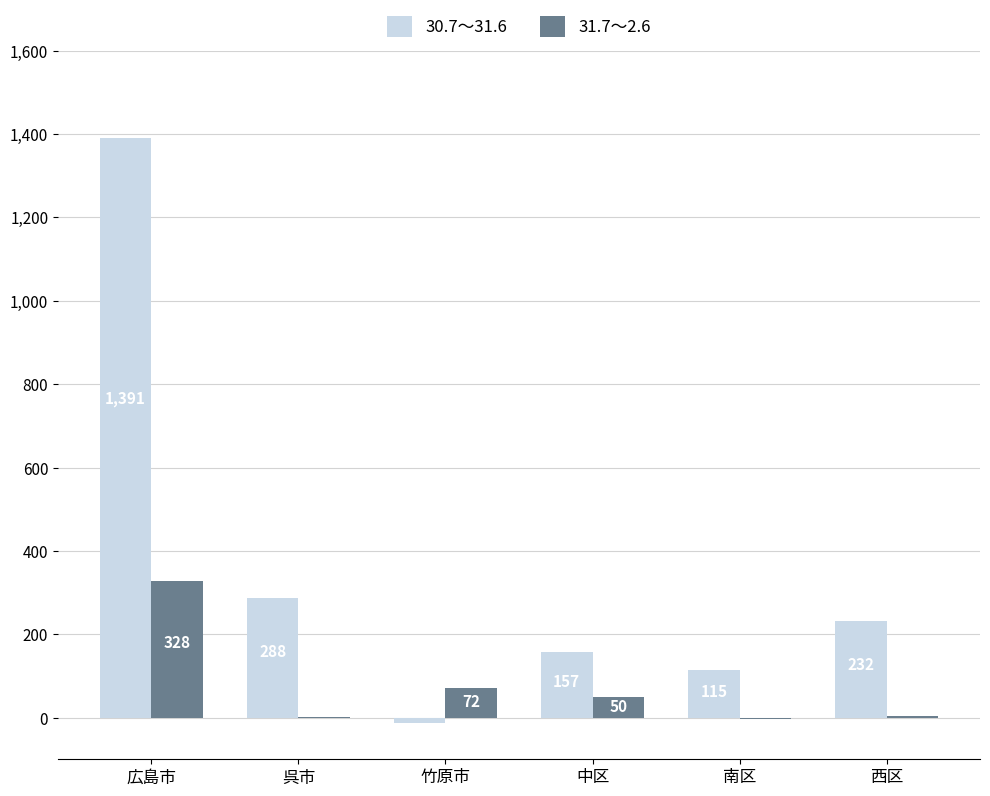

Which label corresponds to the largest value in the chart?

広島市